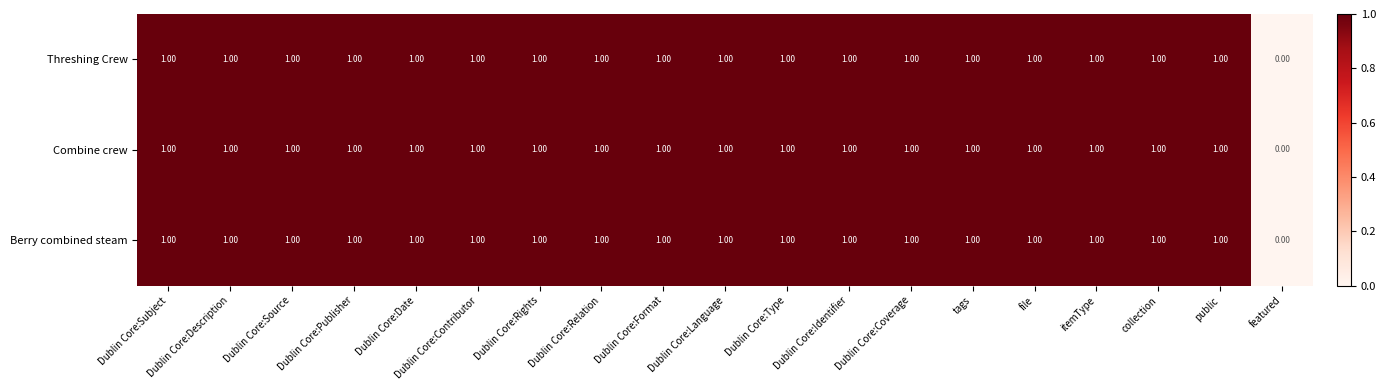

How many distinct data groups are displayed?

3